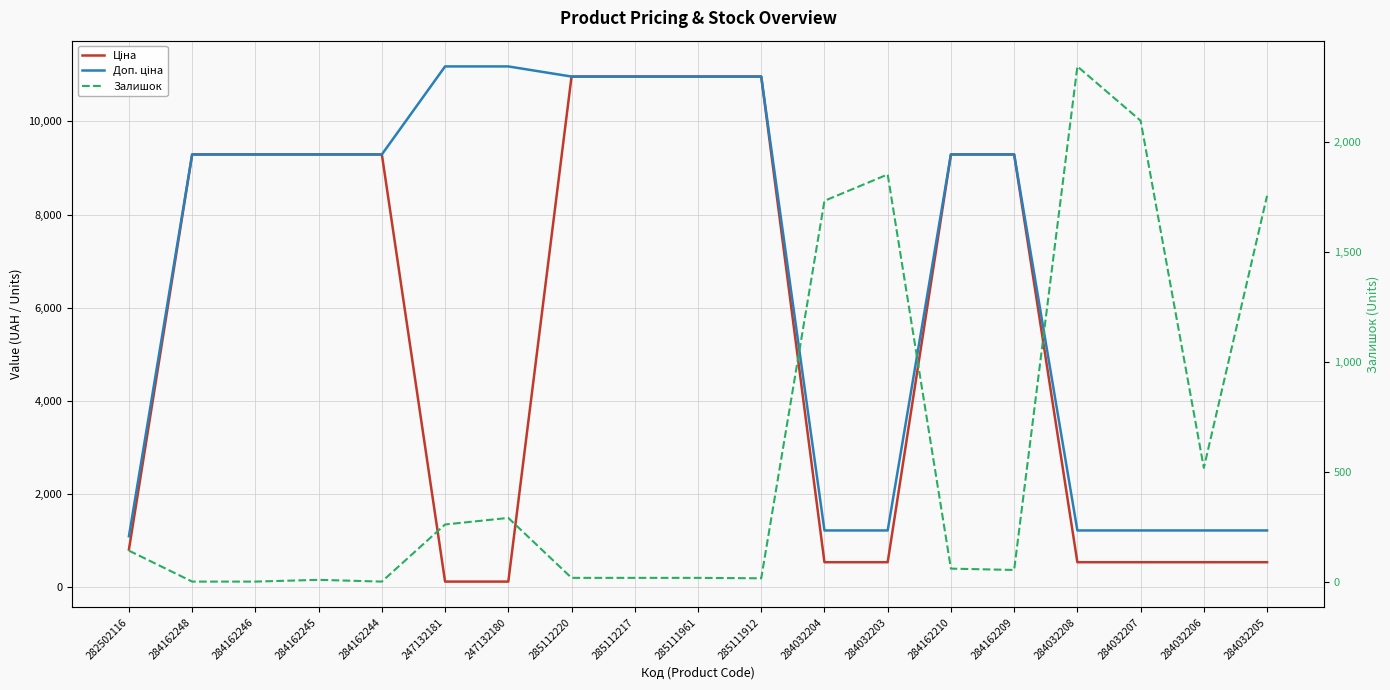

Which series has the widest spread of values?

Ціна